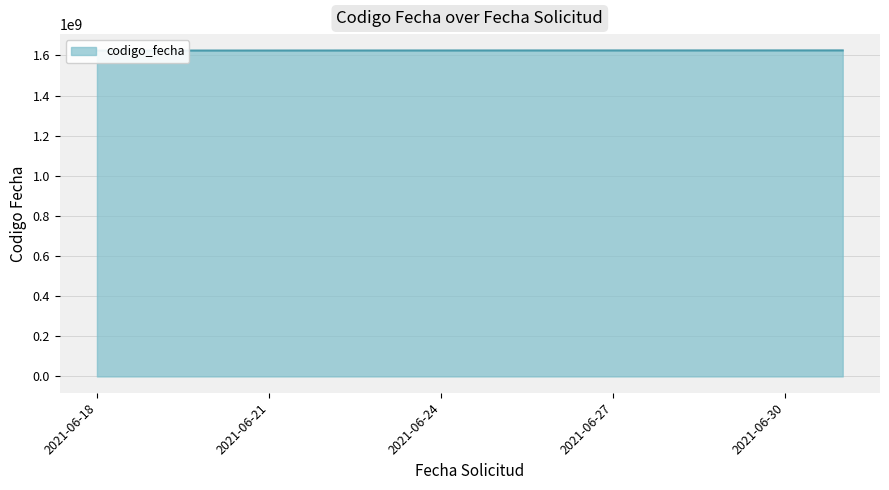

How many values are below 1625071667?

2